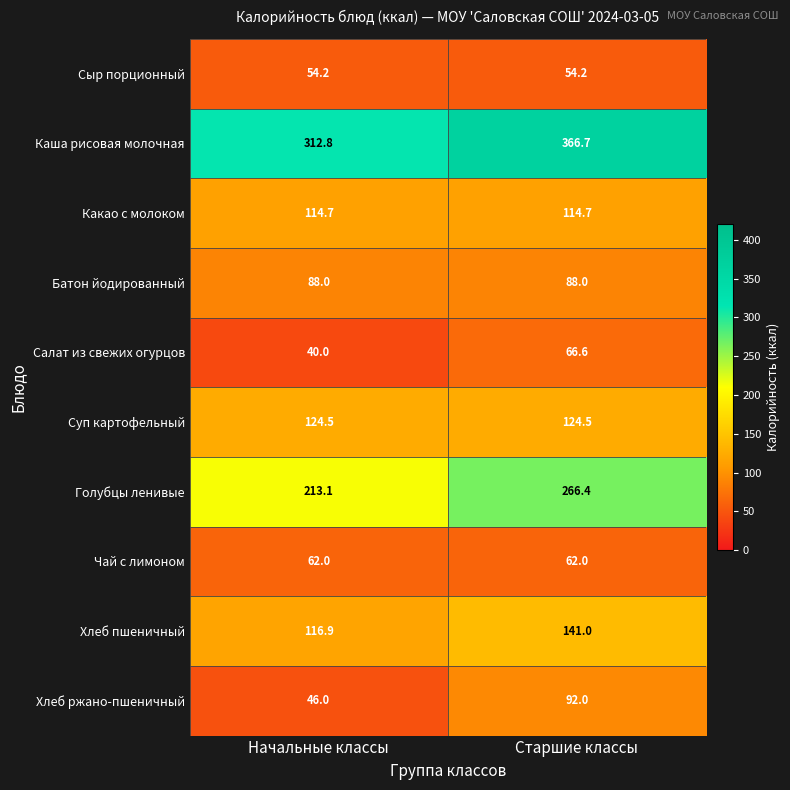

Which category has the highest value across all series?

Старшие классы